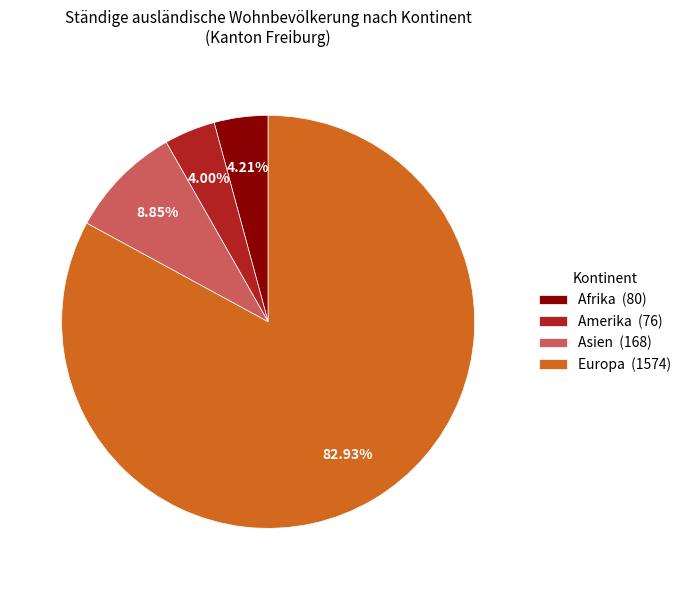

Which has a higher value, Asien (168) or Afrika (80)?

Asien (168)